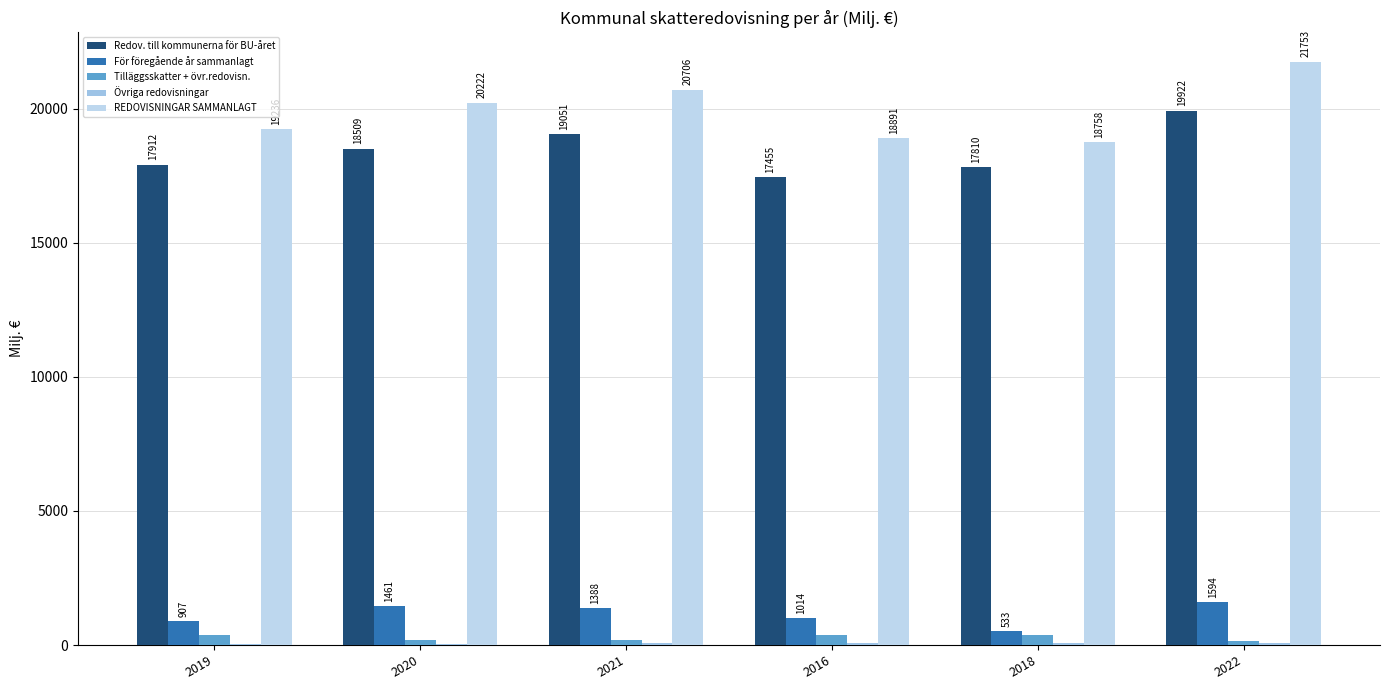

What is the sum of all För föregående år sammanlagt values?

6897.7